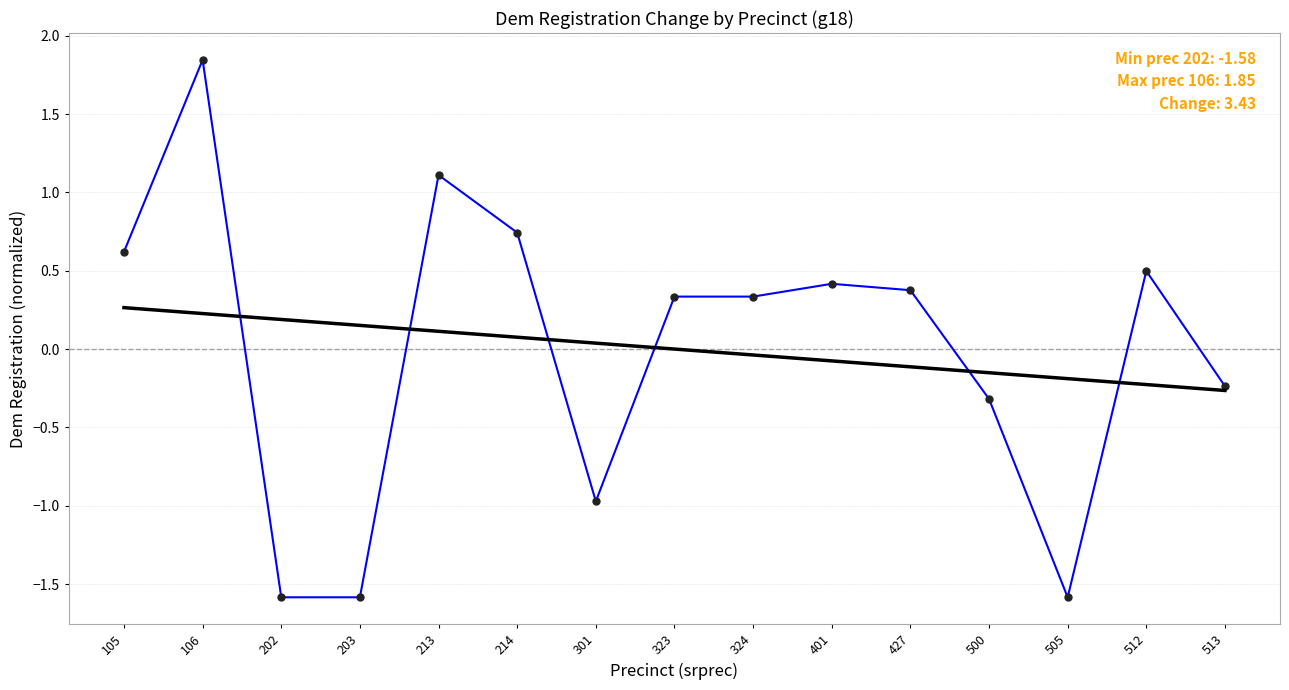

What is the total value across all series at 203?

-1.4